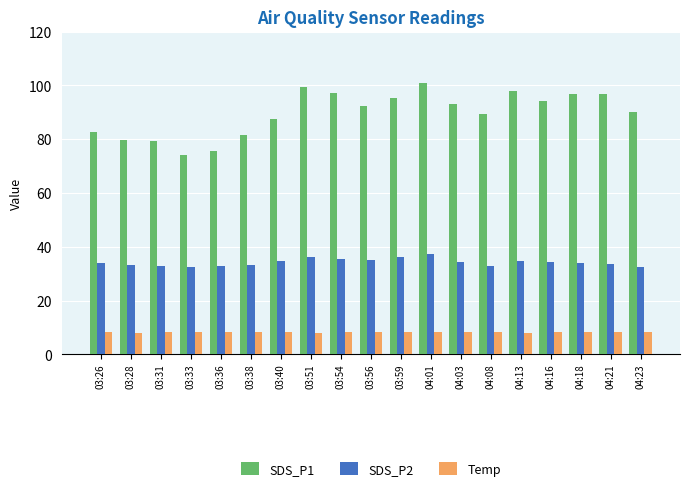

Rank the series by their maximum value, from highest to lowest.

SDS_P1, SDS_P2, Temp